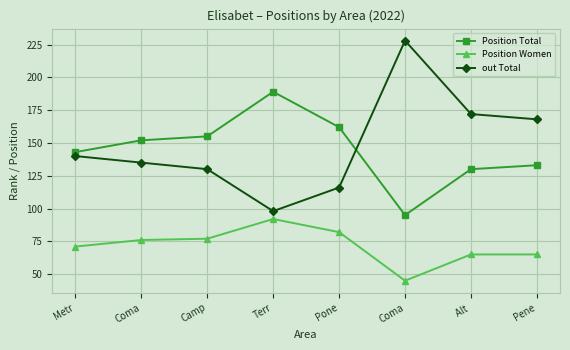

How many series are shown in this chart?

3